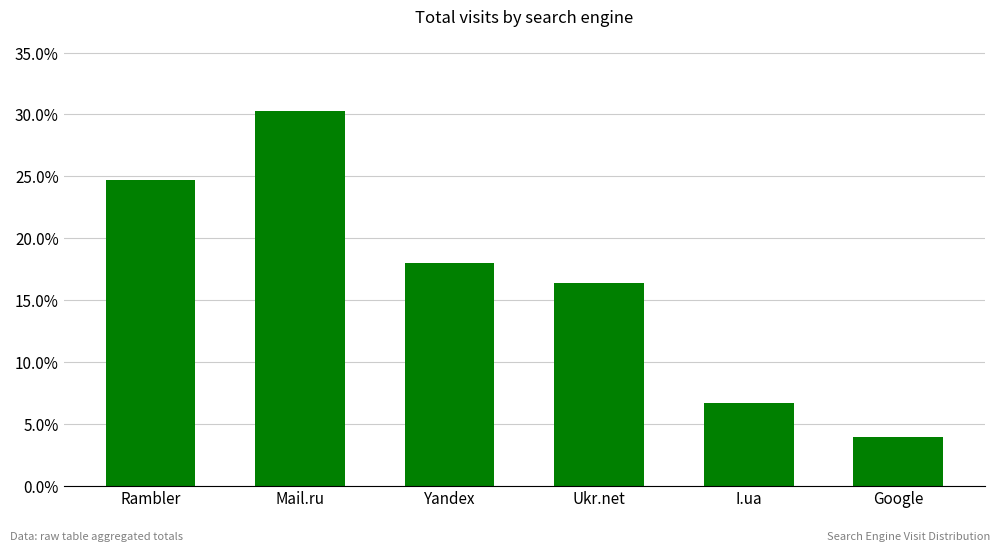

Reading left to right, what are all the values shown in this chart?

24.7	30.3	18.0	16.4	6.7	3.9